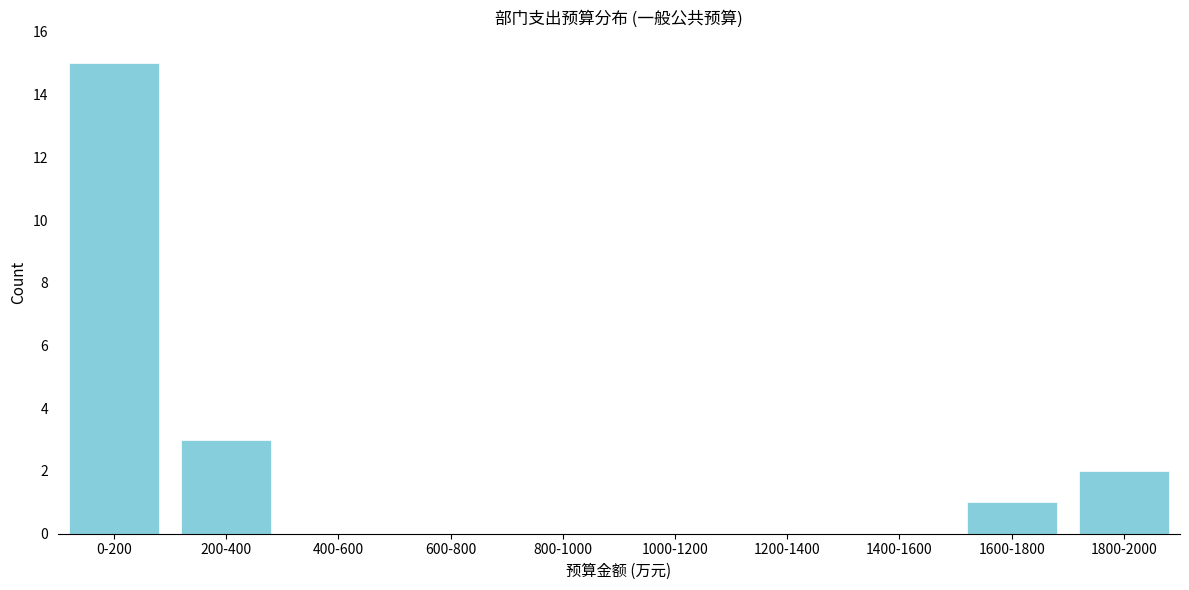

Reading left to right, extract all data points from this chart.

0-200=15	200-400=3	400-600=0	600-800=0	800-1000=0	1000-1200=0	1200-1400=0	1400-1600=0	1600-1800=1	1800-2000=2